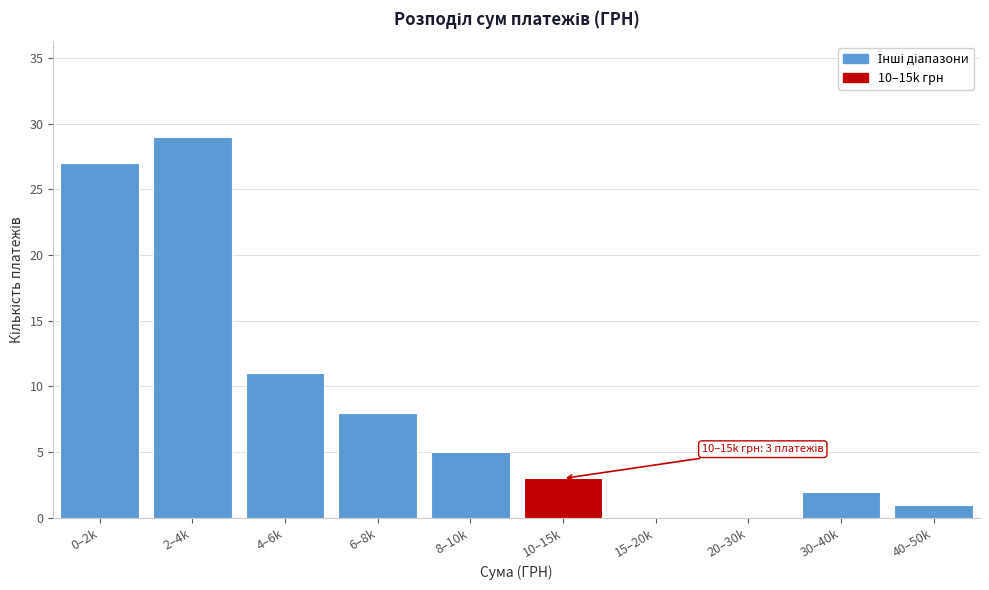

Reading left to right, extract all data points from this chart.

0–2k=27	2–4k=29	4–6k=11	6–8k=8	8–10k=5	10–15k=3	15–20k=0	20–30k=0	30–40k=2	40–50k=1